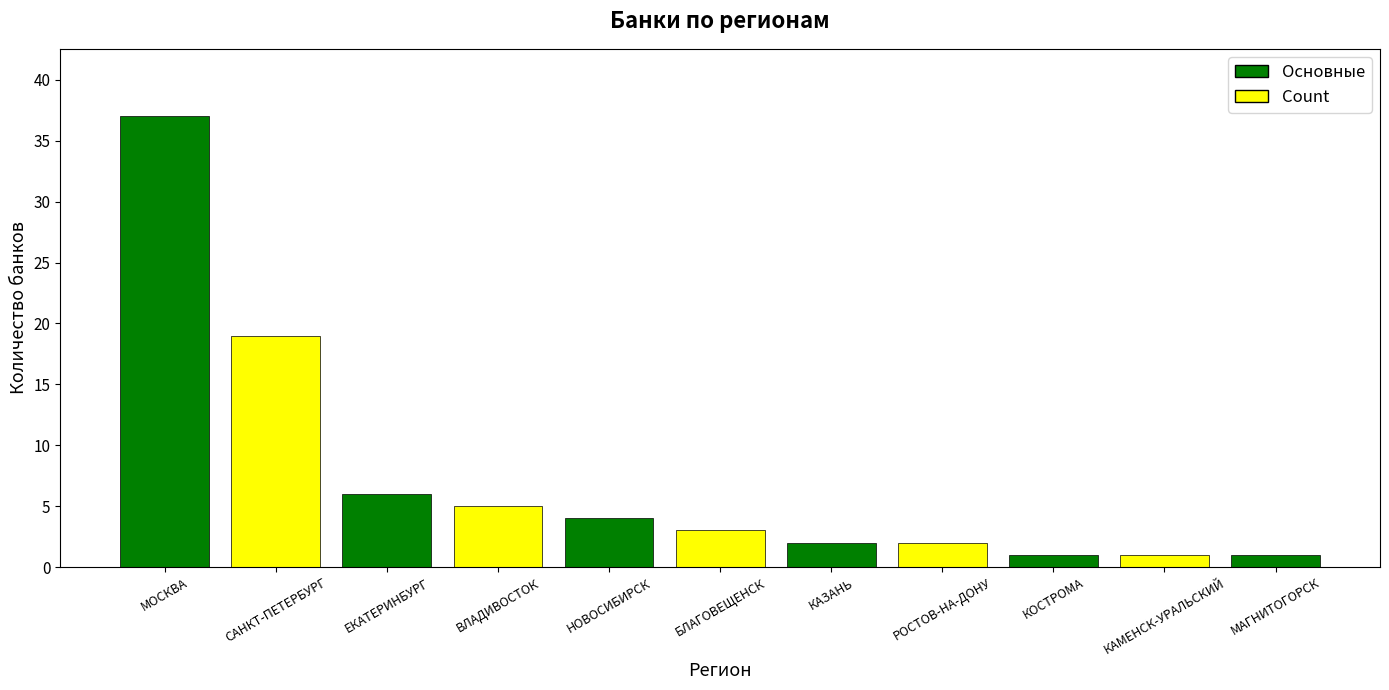

At which category does the chart reach its peak across all series?

МОСКВА